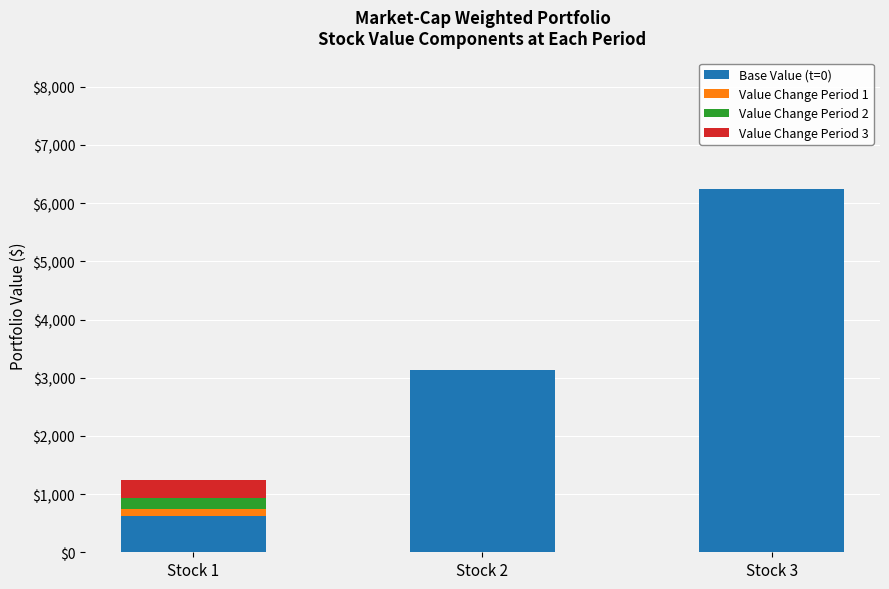

What is the highest value of the Base Value (t=0) series?

6250.0